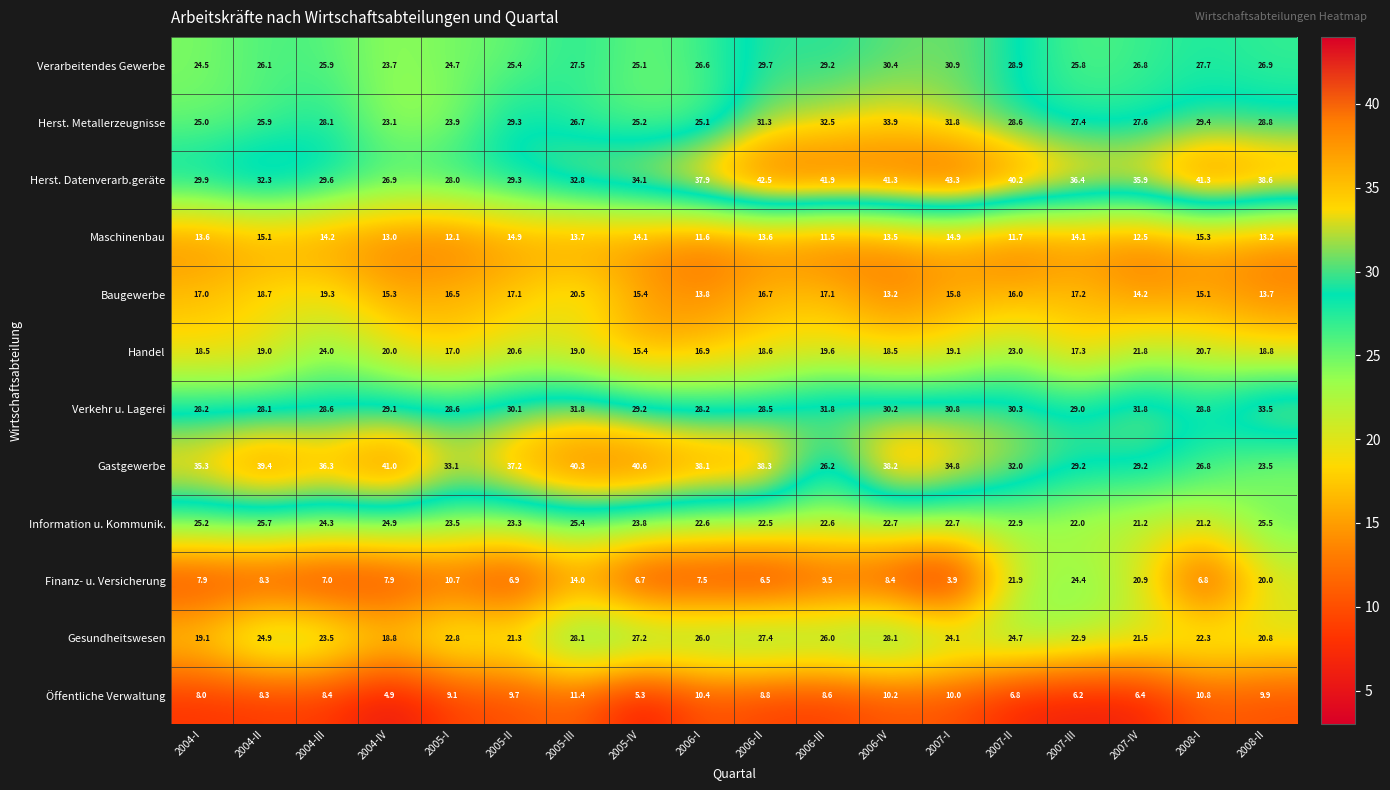

What is the minimum value for Gastgewerbe?

23.5